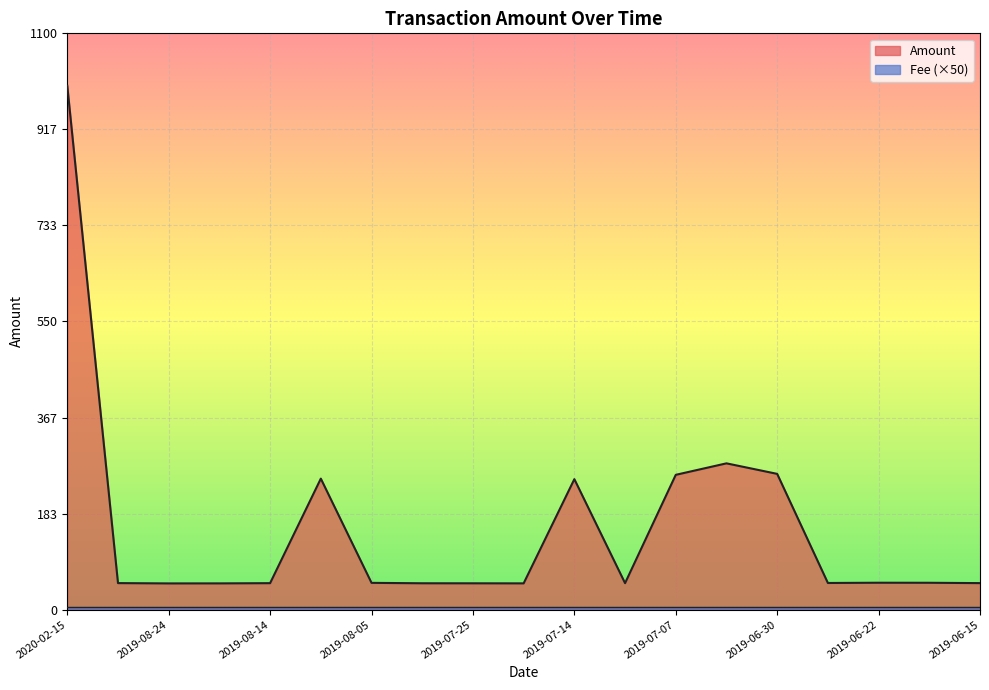

Which has a higher value, 2019-08-30 or 2019-06-15?

2019-08-30